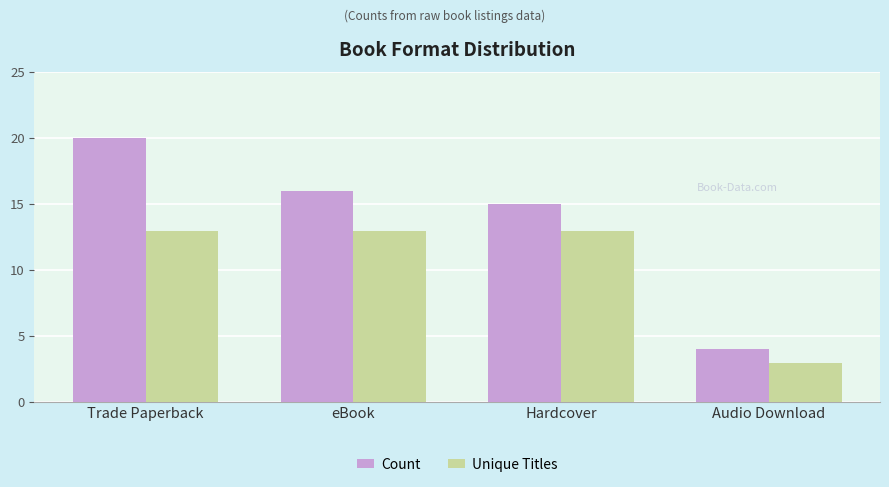

Rank the series by their average value, from lowest to highest.

Unique Titles, Count